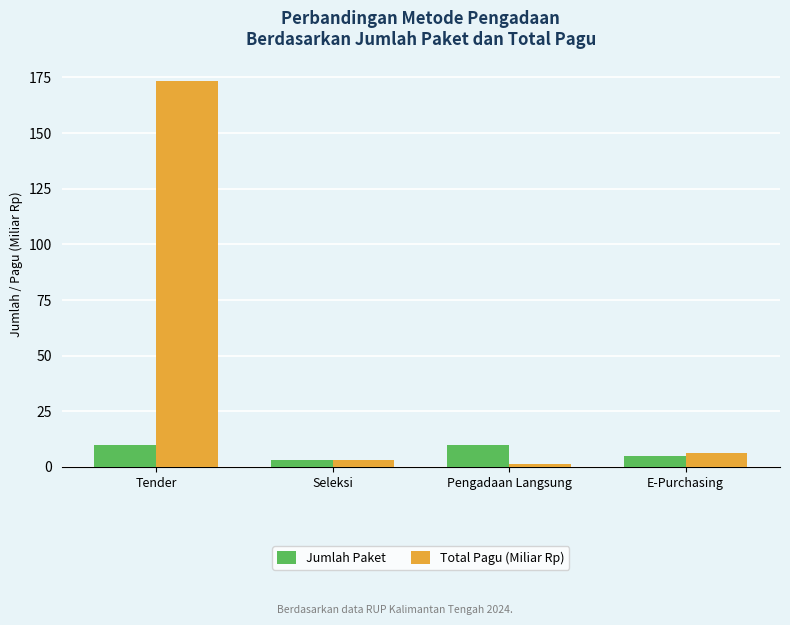

At how many categories does at least one series exceed 172?

1